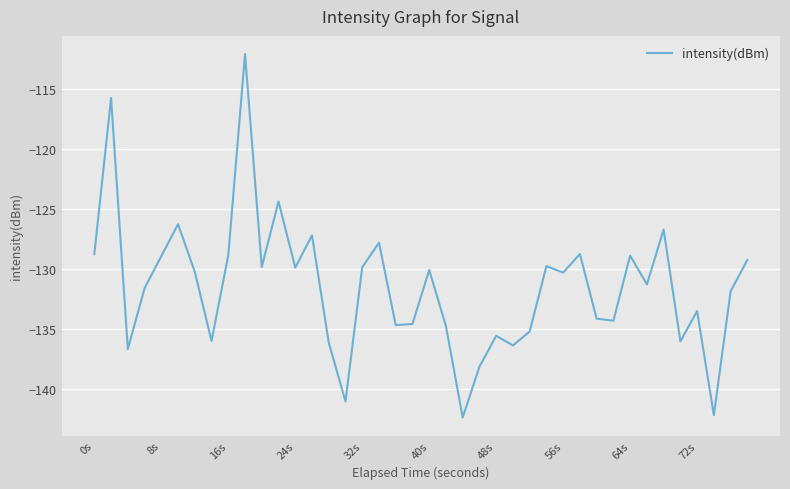

How many lines are shown in the chart?

1